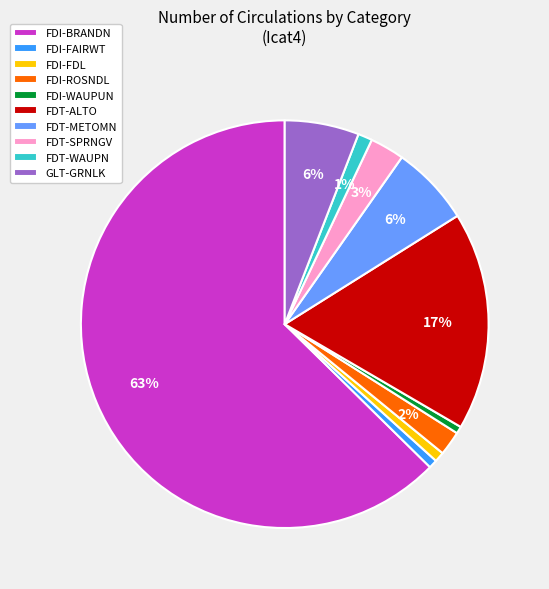

Which has a higher value, FDI-FAIRWT or GLT-GRNLK?

GLT-GRNLK